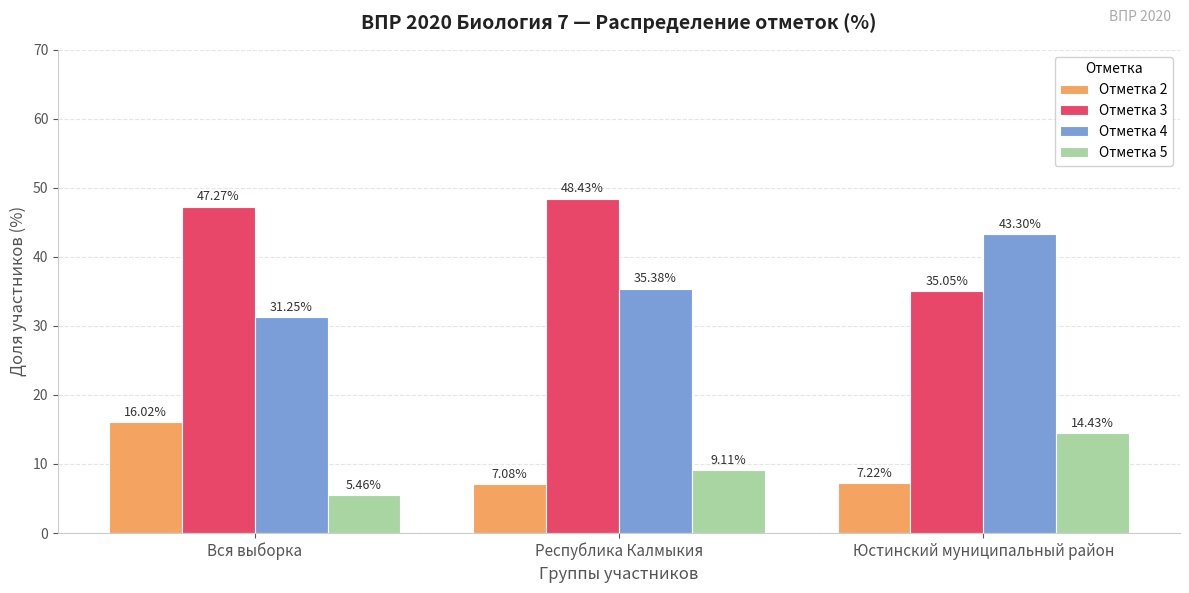

What is the average value of the Отметка 3 series?

43.6